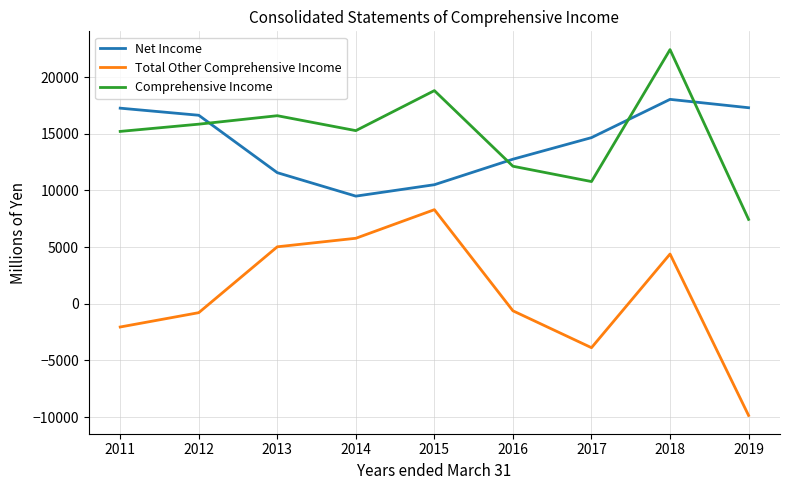

Which series has the largest total across all categories?

Comprehensive Income